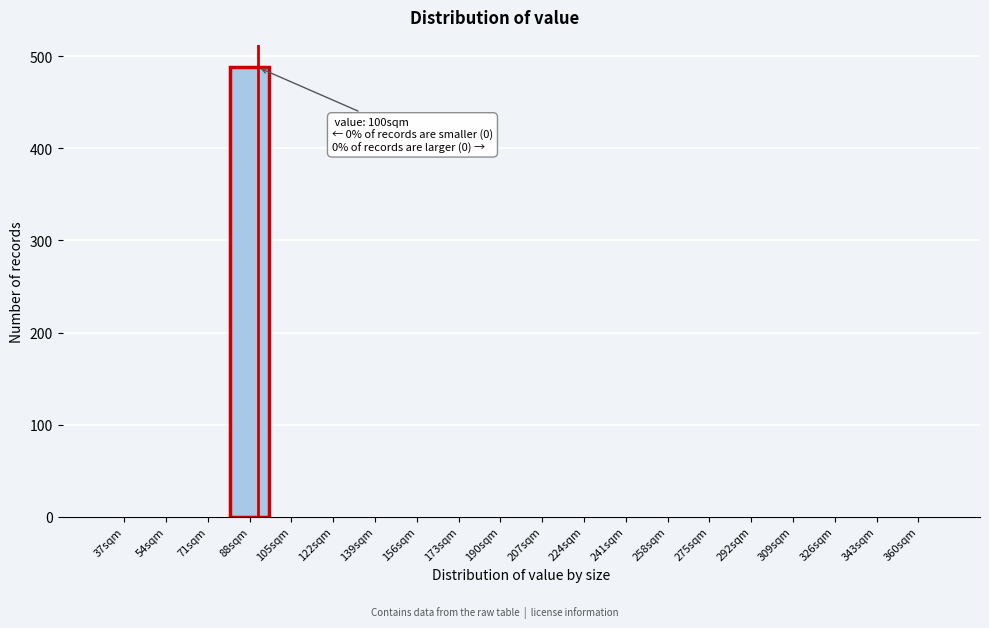

Reading left to right, list all the values displayed in this chart.

37sqm=0	54sqm=0	71sqm=0	88sqm=488	105sqm=0	122sqm=0	139sqm=0	156sqm=0	173sqm=0	190sqm=0	207sqm=0	224sqm=0	241sqm=0	258sqm=0	275sqm=0	292sqm=0	309sqm=0	326sqm=0	343sqm=0	360sqm=0